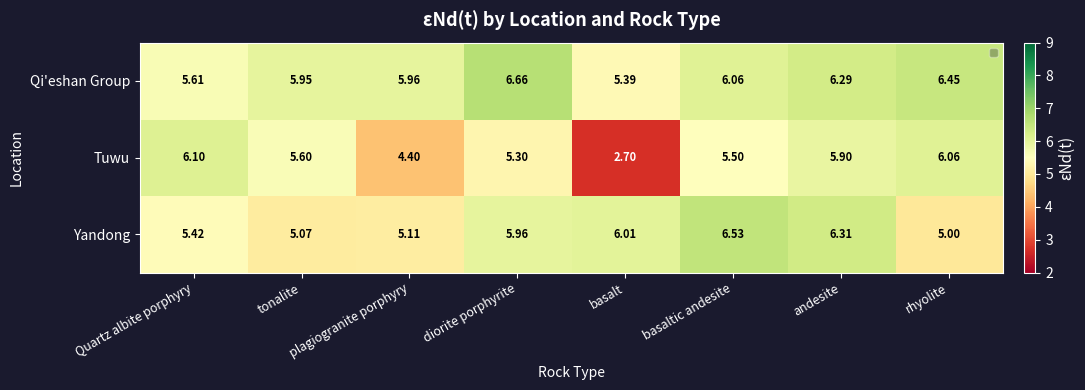

Which label corresponds to the smallest value in the chart?

basalt